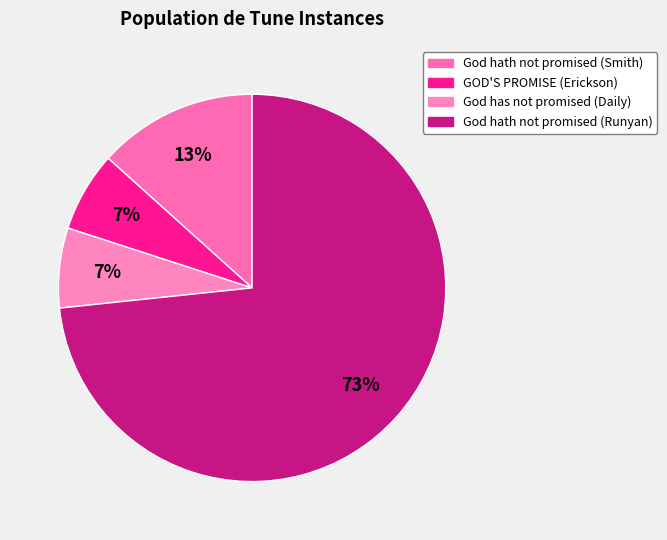

Rank the categories by value from highest to lowest.

God hath not promised (Runyan), God hath not promised (Smith), GOD'S PROMISE (Erickson), God has not promised (Daily)